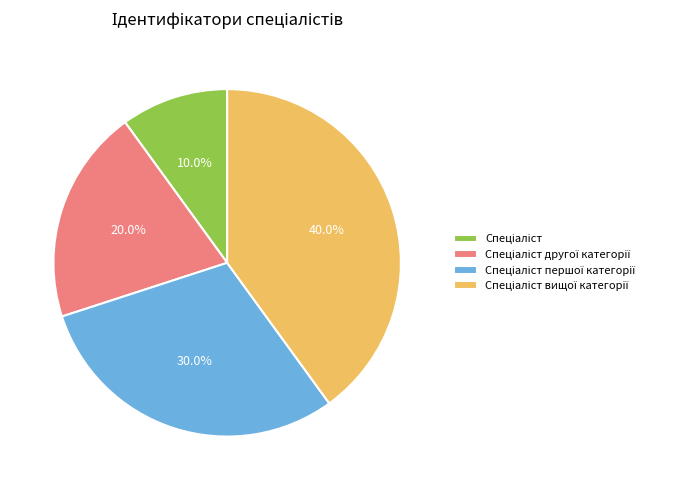

Is there any slice that represents more than half of the pie?

No